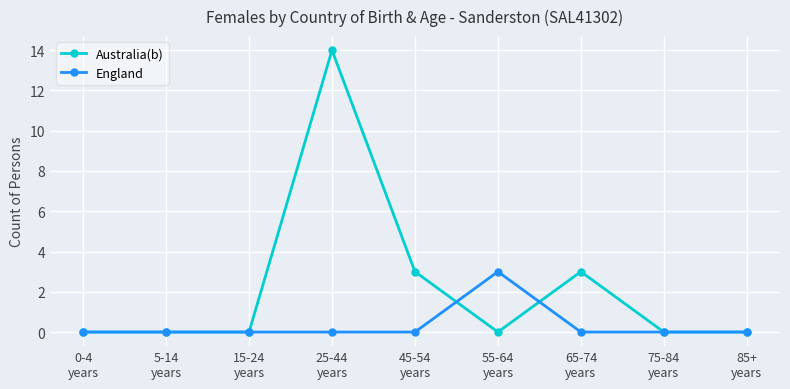

What is the difference between the maximum and minimum values in the England series?

3